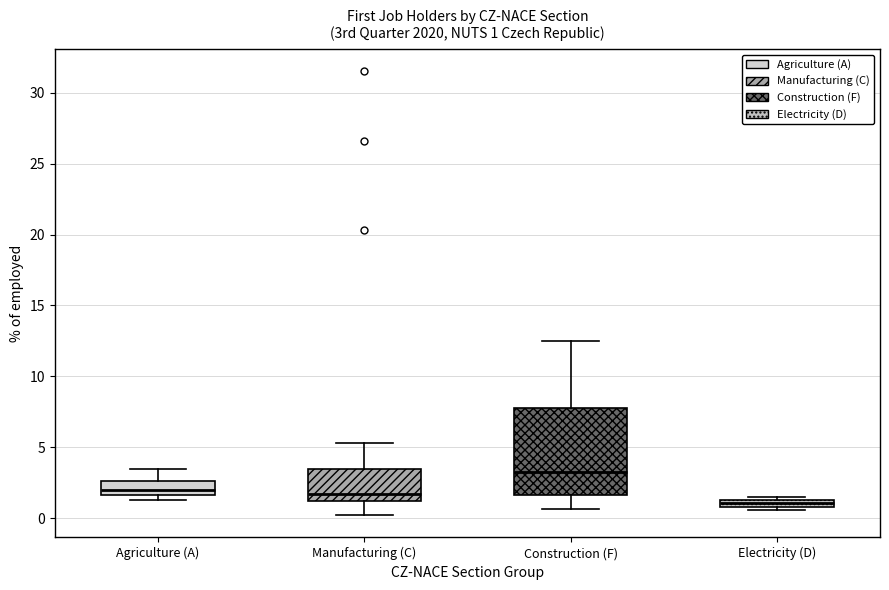

Comparing the boxes themselves (not the whiskers), which one is the tallest?

Construction (F)